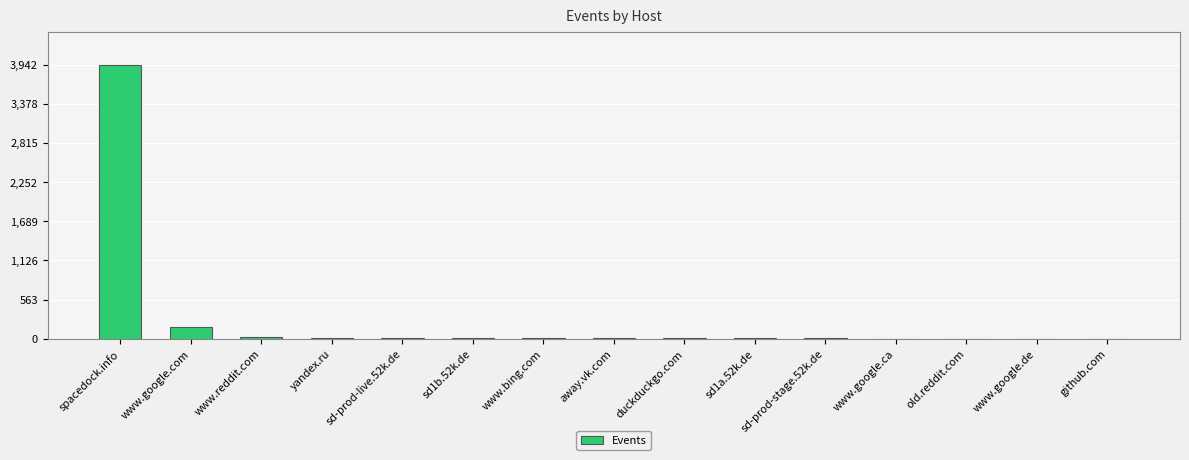

Which category has the highest value across all series?

spacedock.info